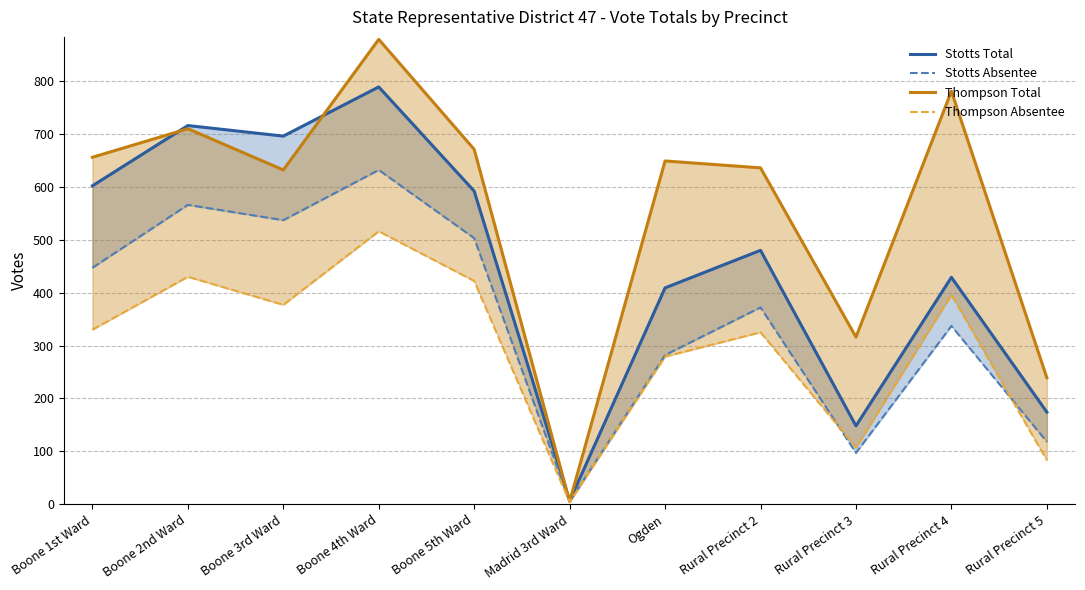

At which category does Stotts Absentee reach its first local valley?

Boone 3rd Ward